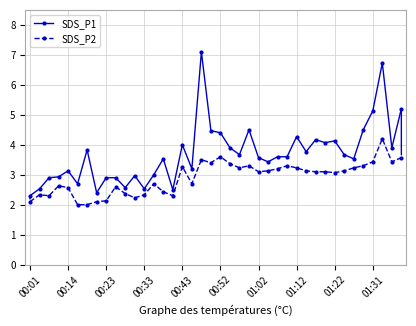

True or false: SDS_P1 has more than 2 points higher than both neighbors.

True